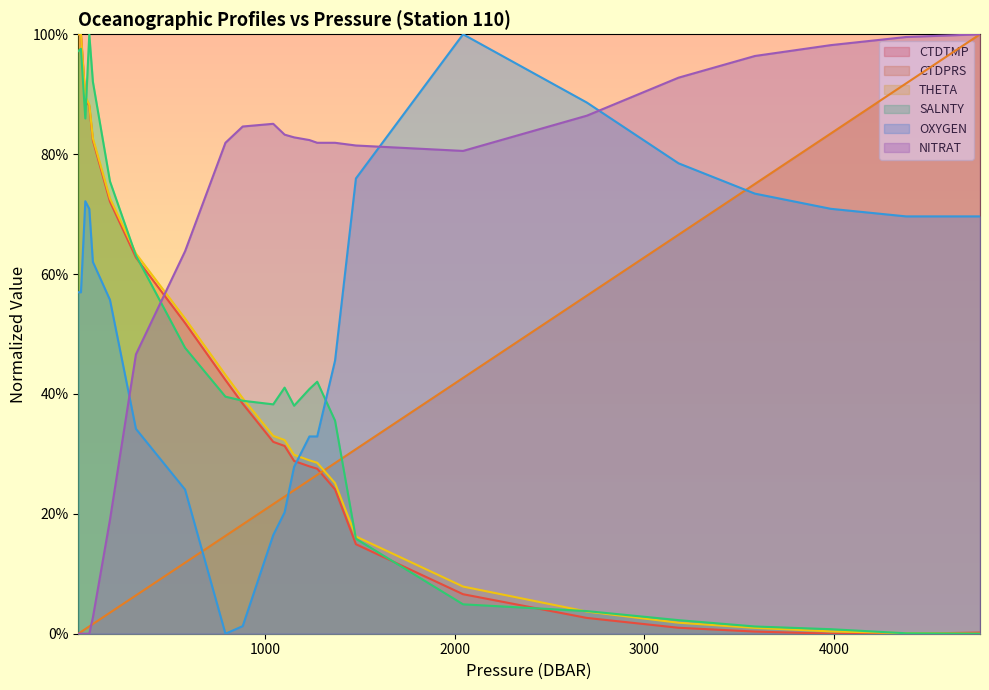

True or false: SALNTY and CTDPRS cross at least once.

True